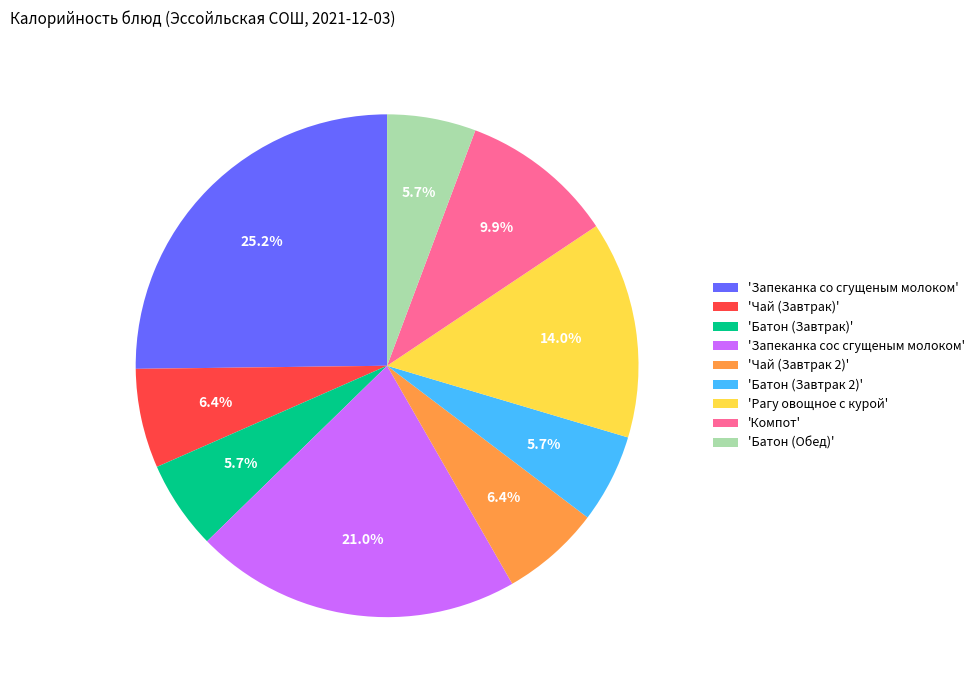

Does any single category account for the majority?

No